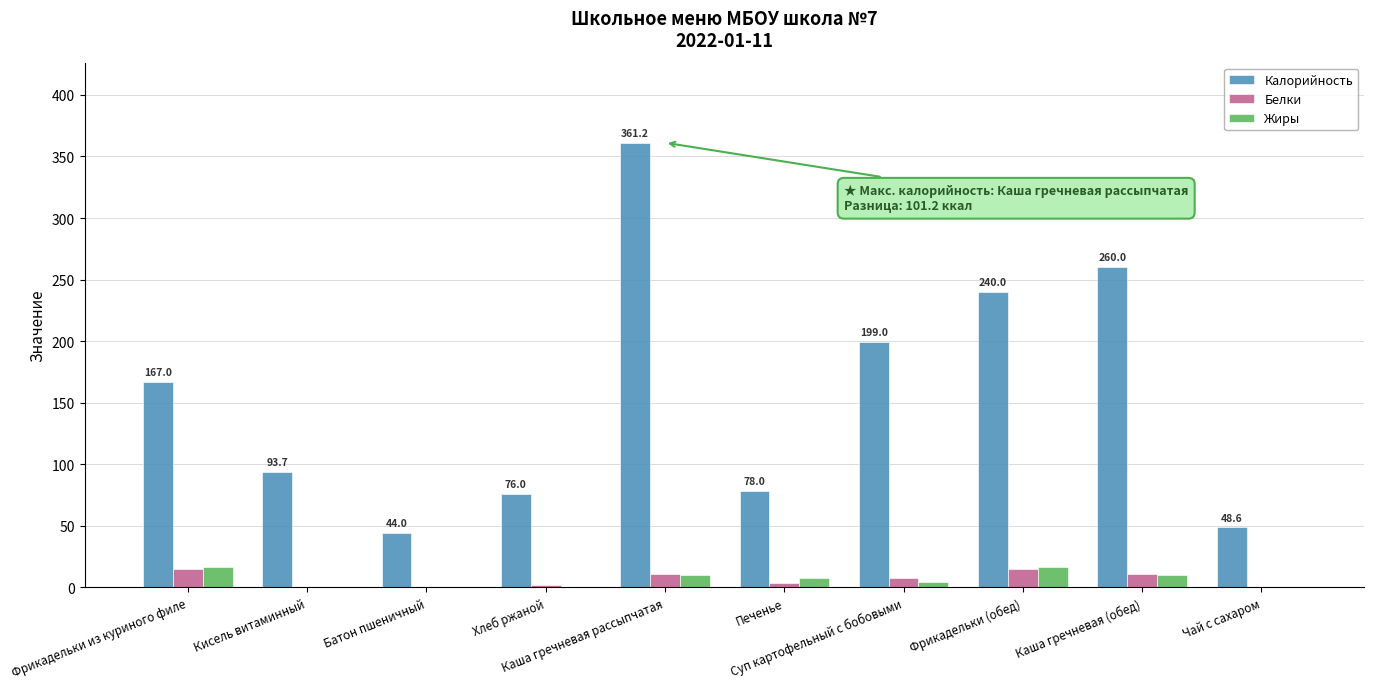

Where does the Жиры series first go above 7?

Фрикадельки из куриного филе